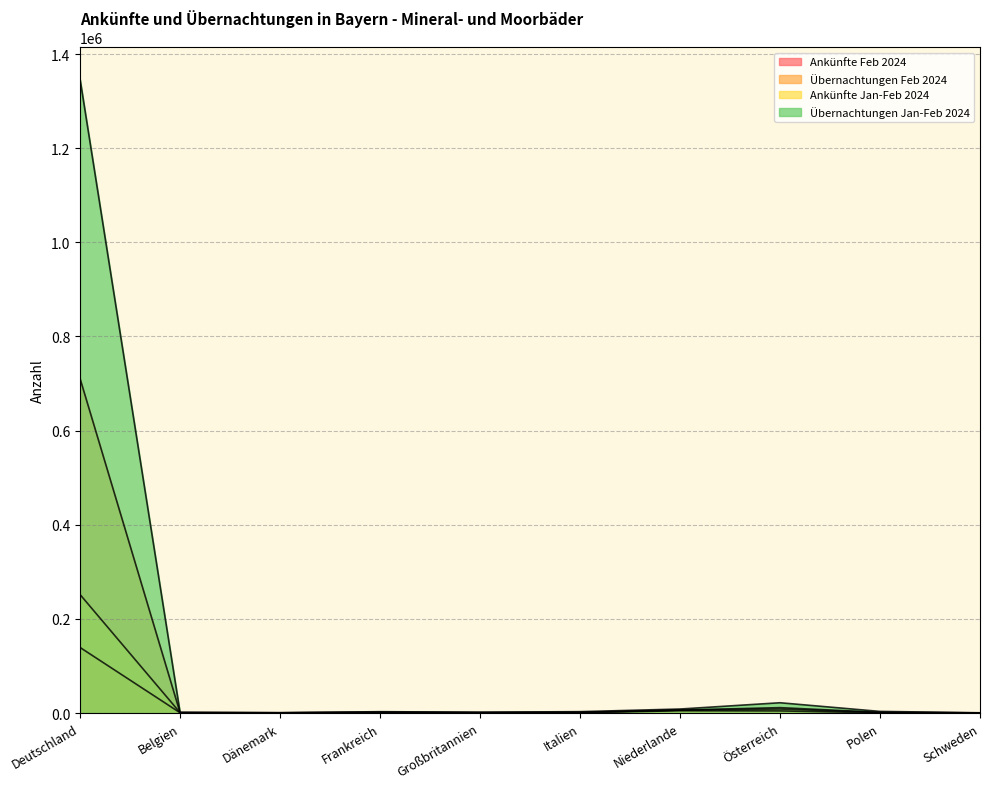

The Übernachtungen Jan-Feb 2024 series shows 521 at Schweden. True or false?

True